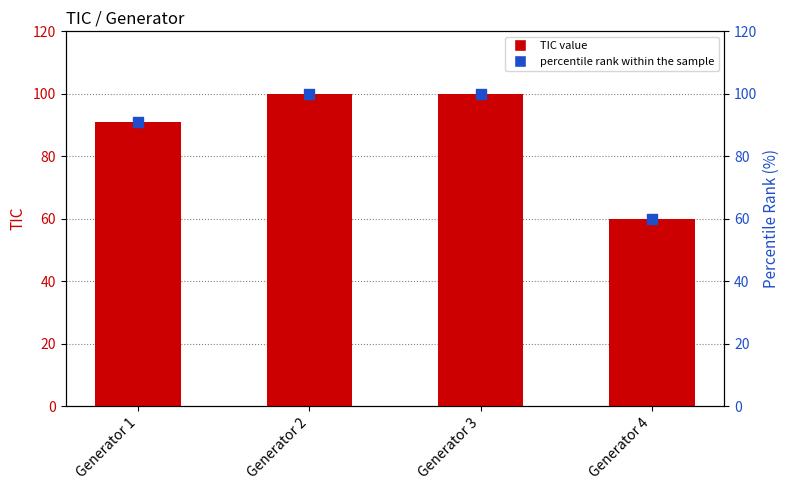

At how many categories does at least one series exceed 81?

3